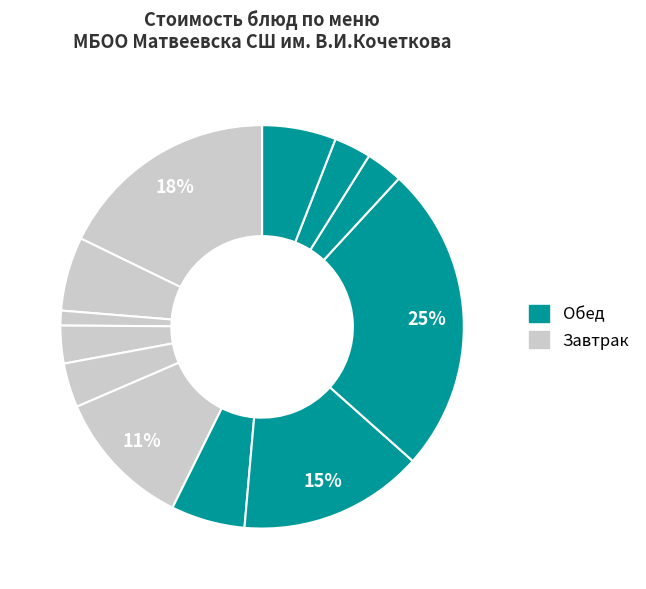

Is there a majority slice in this chart?

No